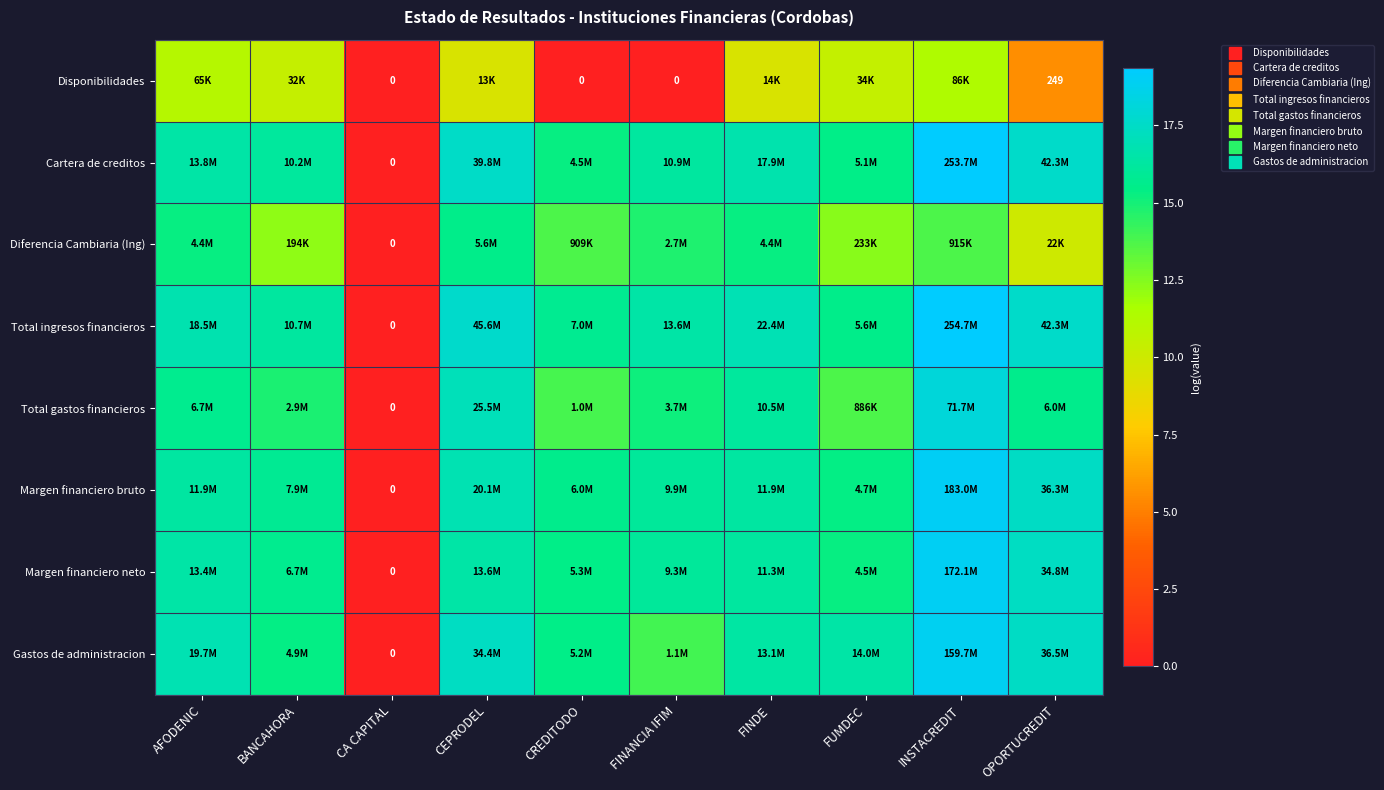

The value of Gastos de administracion at BANCAHORA is 26.1. True or false?

False